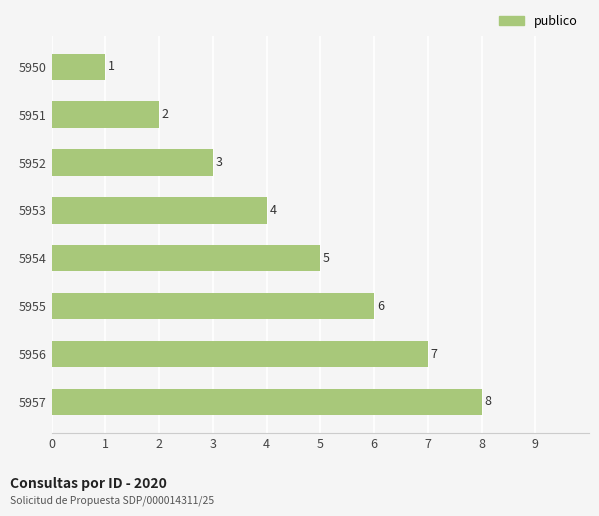

How many values are below 5?

4